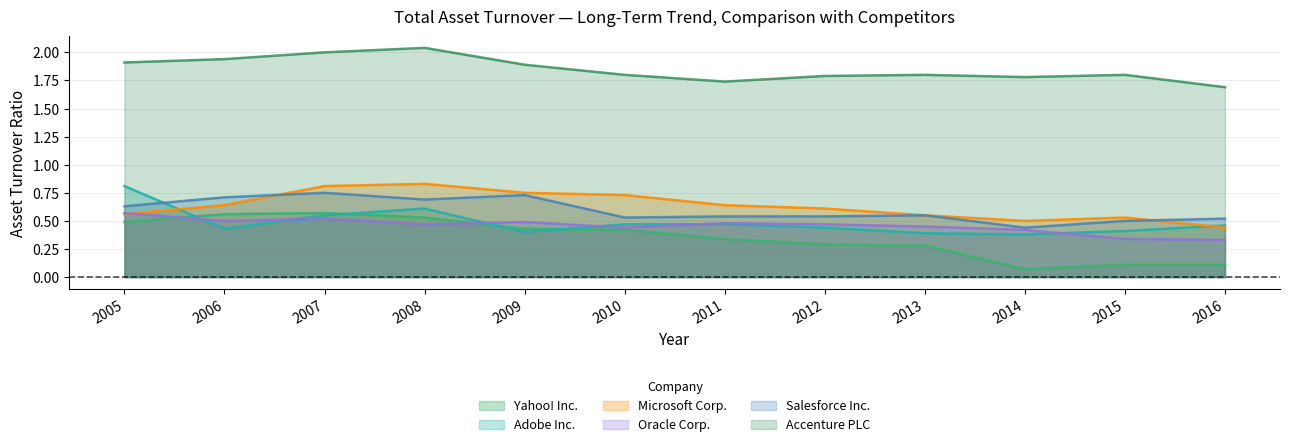

Rank the series at 2006 from lowest to highest value.

Adobe Inc., Oracle Corp., Yahoo! Inc., Microsoft Corp., Salesforce Inc., Accenture PLC